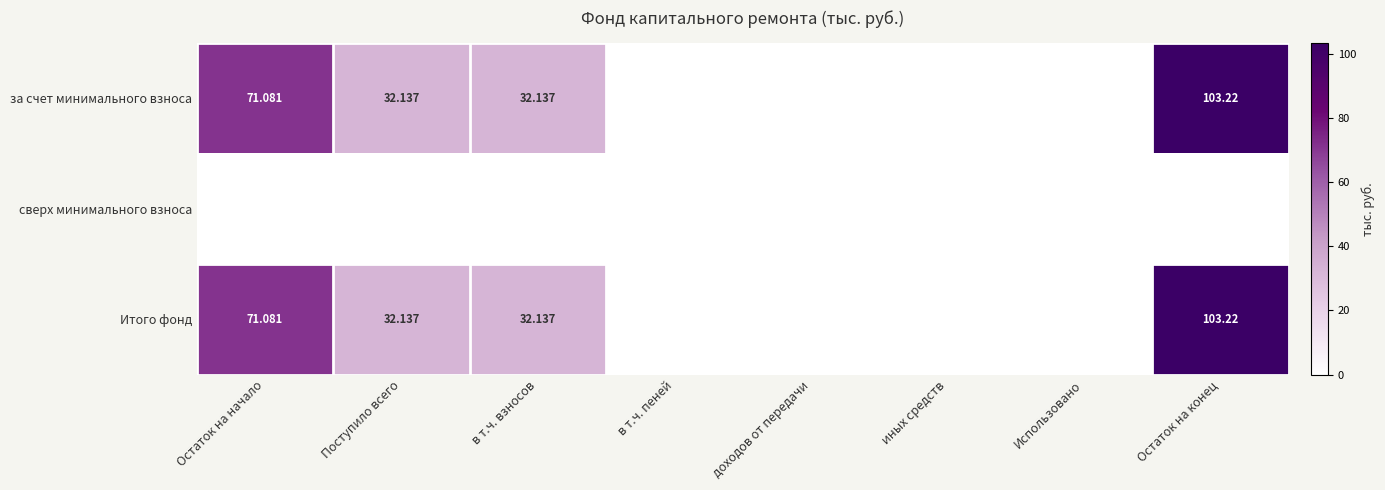

At how many categories does at least one series exceed 96?

1